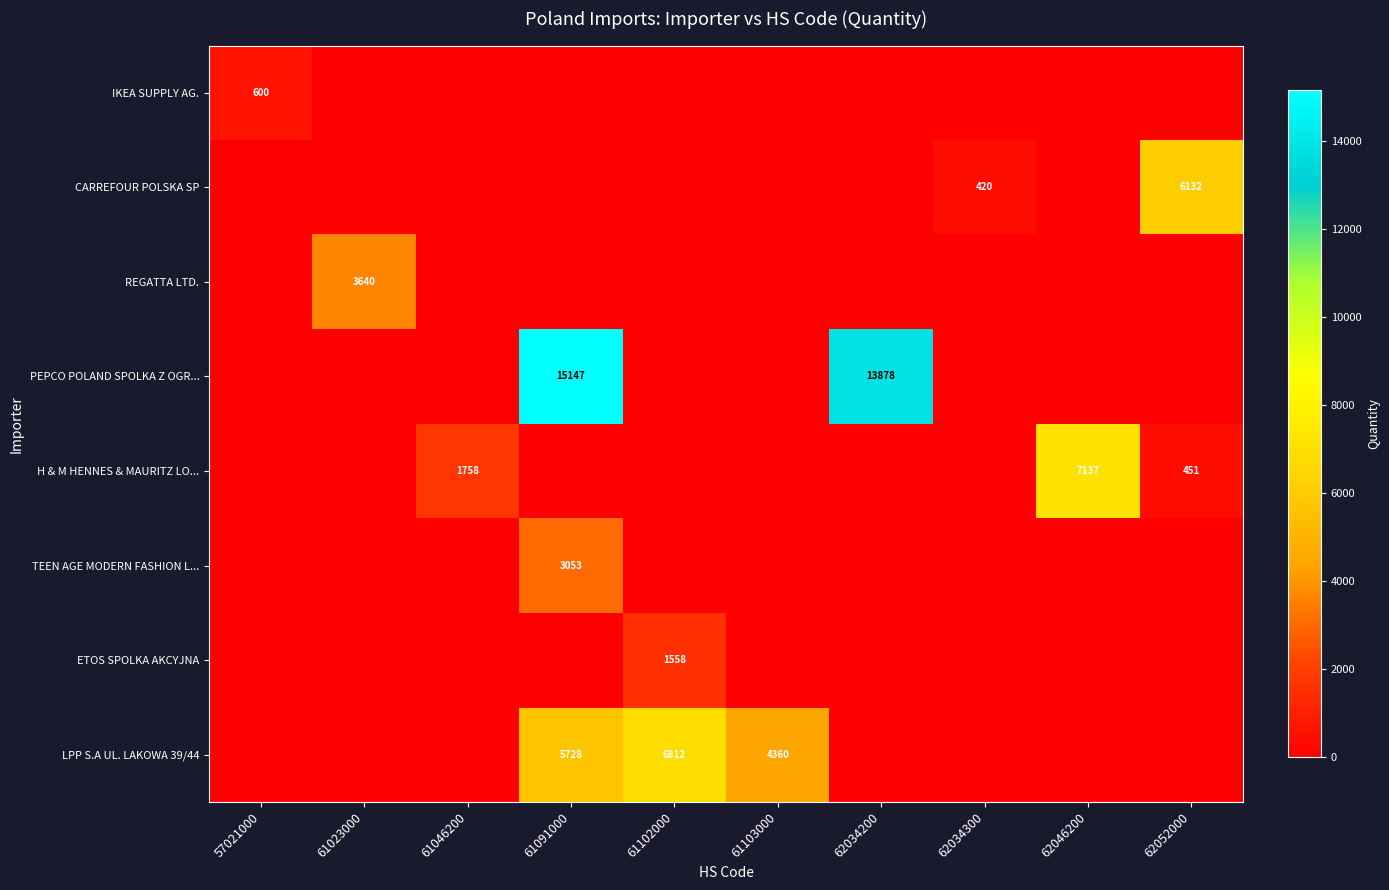

Is it true that LPP S.A UL. LAKOWA 39/44 equals 4360 at 61103000?

True